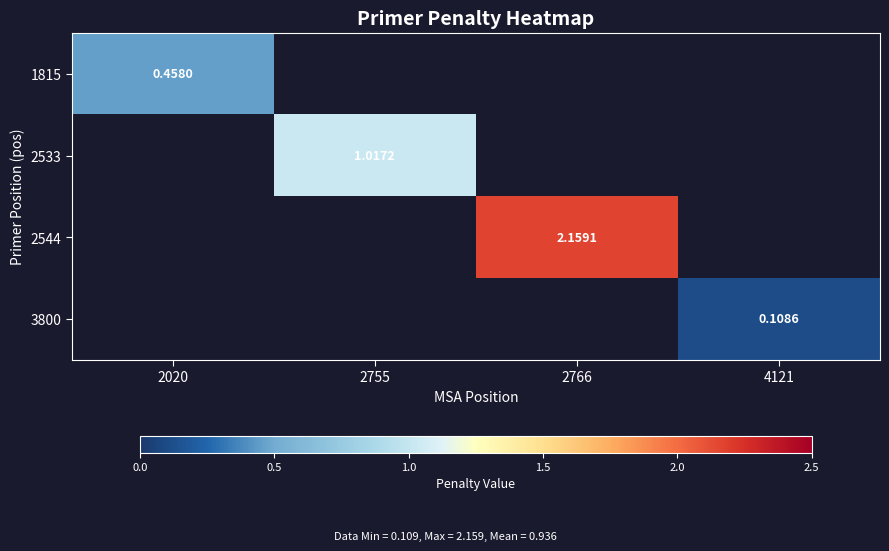

List the labels in order of 3800 value, smallest first.

2020, 2755, 2766, 4121